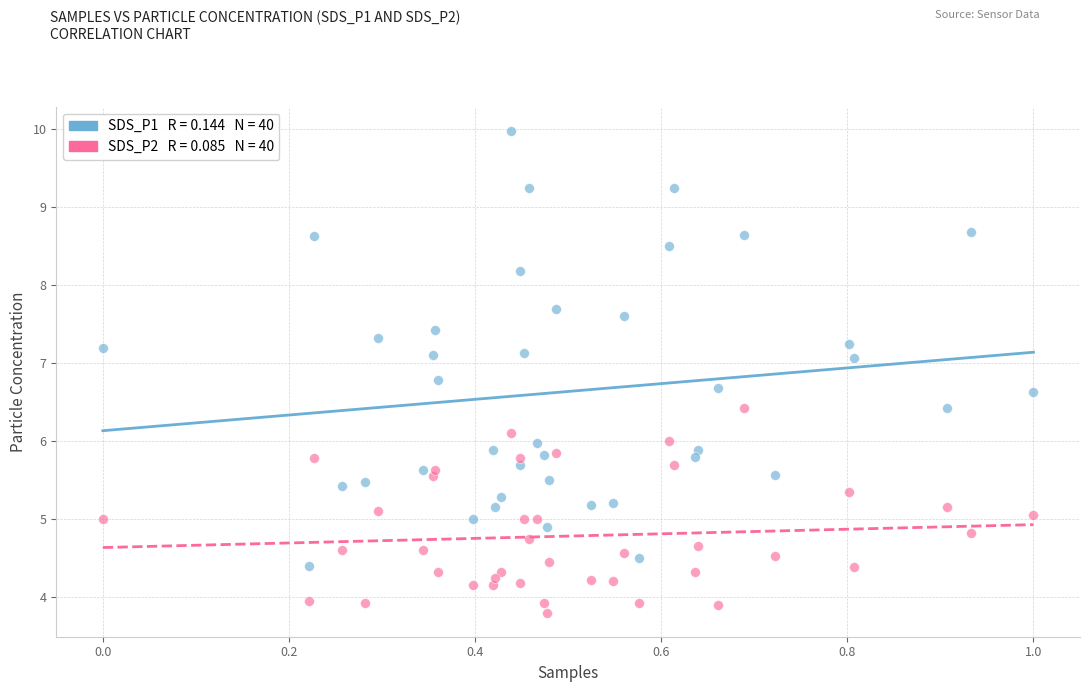

Across all data points, what is the range of Y values (max minus min)?

6.2